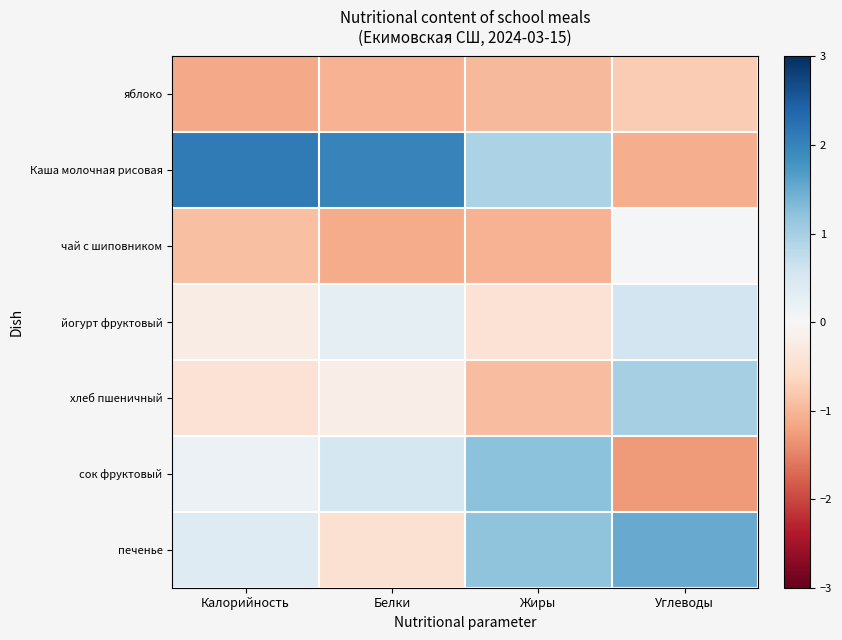

At which category is the sum across all series the highest?

Калорийность